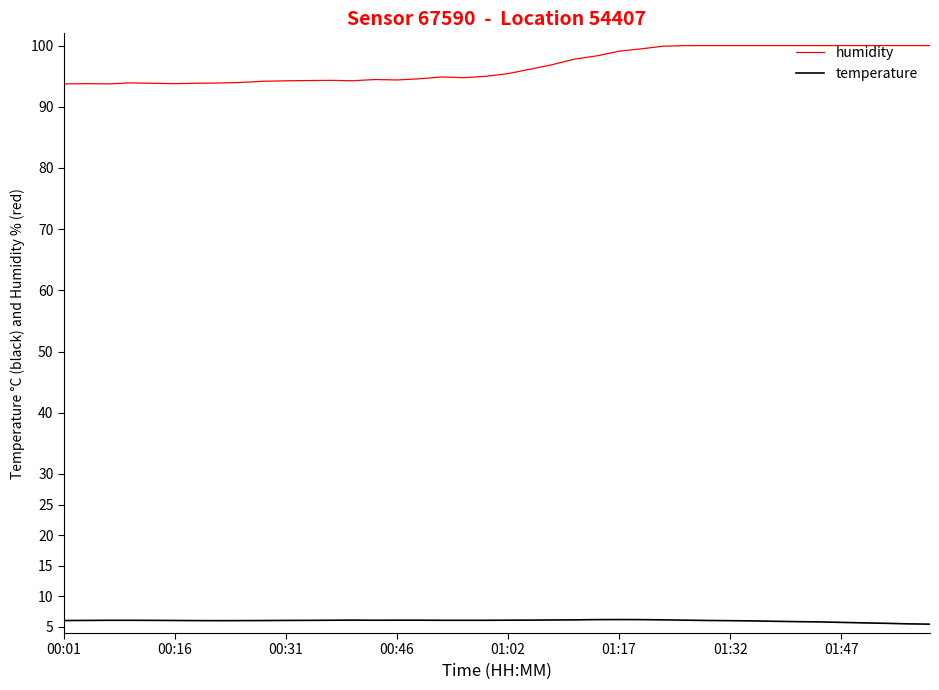

Rank the series by their average value, from lowest to highest.

temperature, humidity